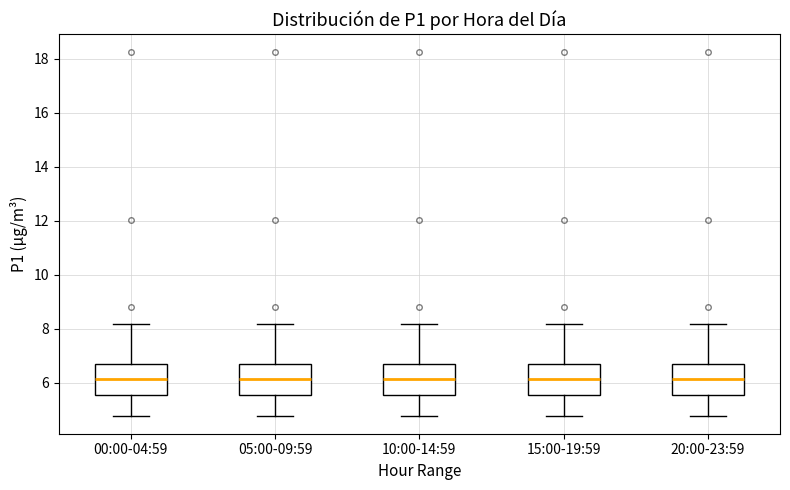

Reading left to right, read every box against the y-axis: the position of its median line, the range the box covers, and the ends of its whiskers. The values are not printed on the chart, so give them approximately, as read against the axis.

00:00-04:59: median 6.2, box 5.6 to 6.8, whiskers 4.8 to 8.2
05:00-09:59: median 6.2, box 5.6 to 6.8, whiskers 4.8 to 8.2
10:00-14:59: median 6.2, box 5.6 to 6.8, whiskers 4.8 to 8.2
15:00-19:59: median 6.2, box 5.6 to 6.8, whiskers 4.8 to 8.2
20:00-23:59: median 6.2, box 5.6 to 6.8, whiskers 4.8 to 8.2